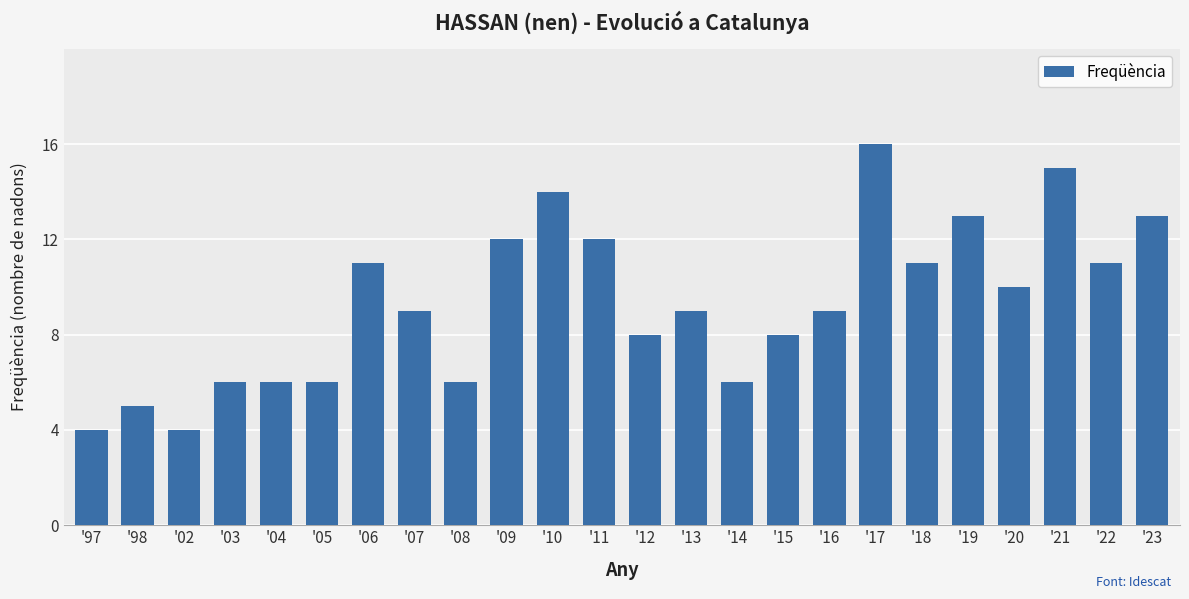

The chart shows a value of 6 at '04. True or false?

True